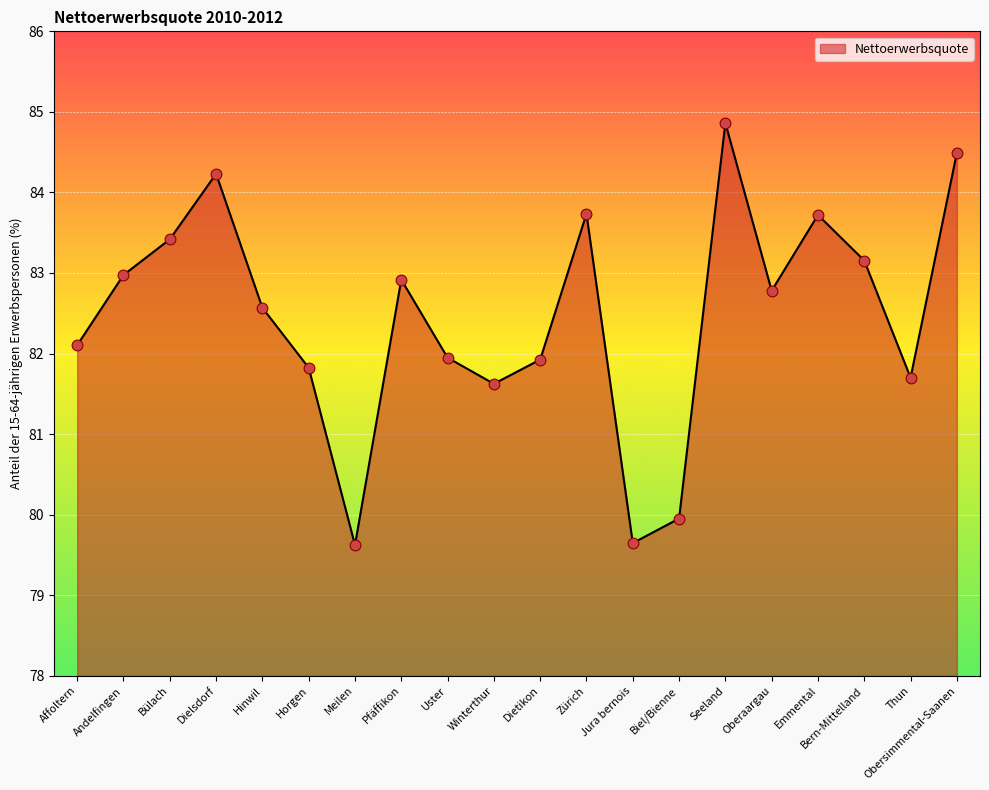

Which has a higher value, Pfäffikon or Meilen?

Pfäffikon